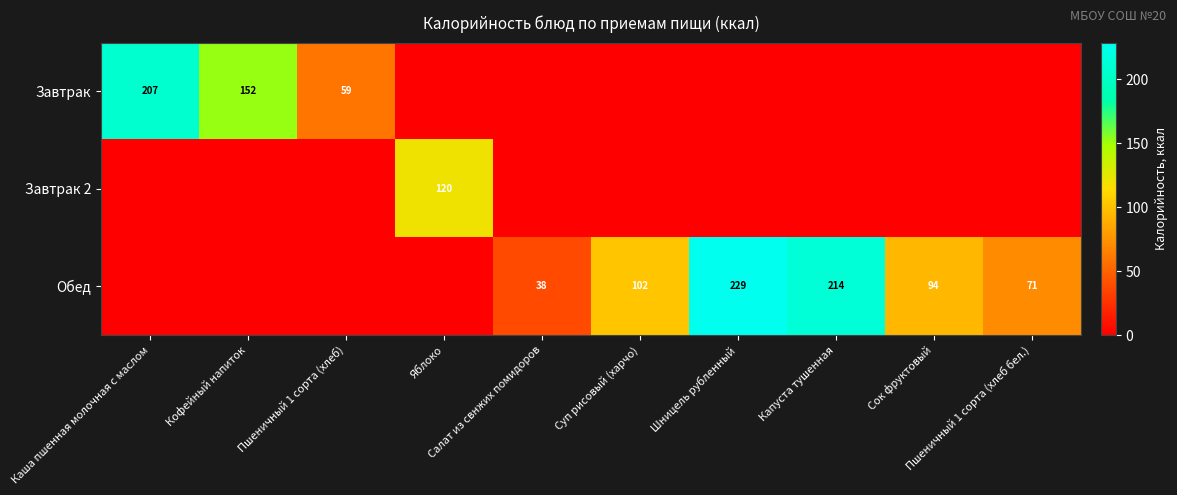

Count the Завтрак values in the range 0 to 59.

8